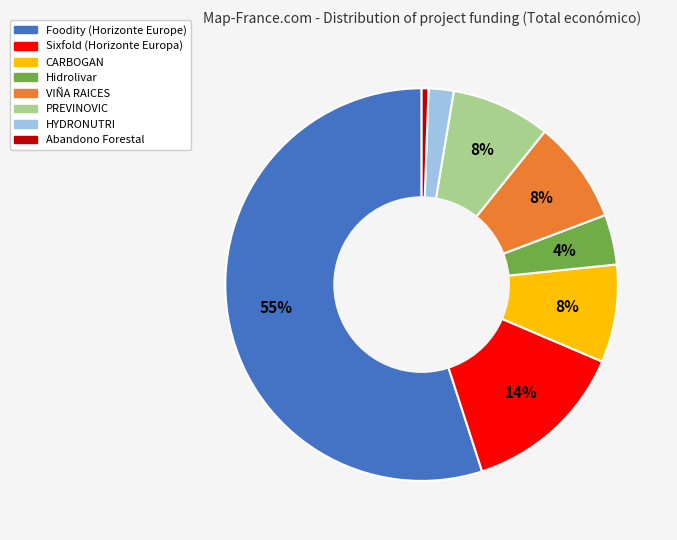

What percentage is the Hidrolivar slice, to the nearest percent?

4%